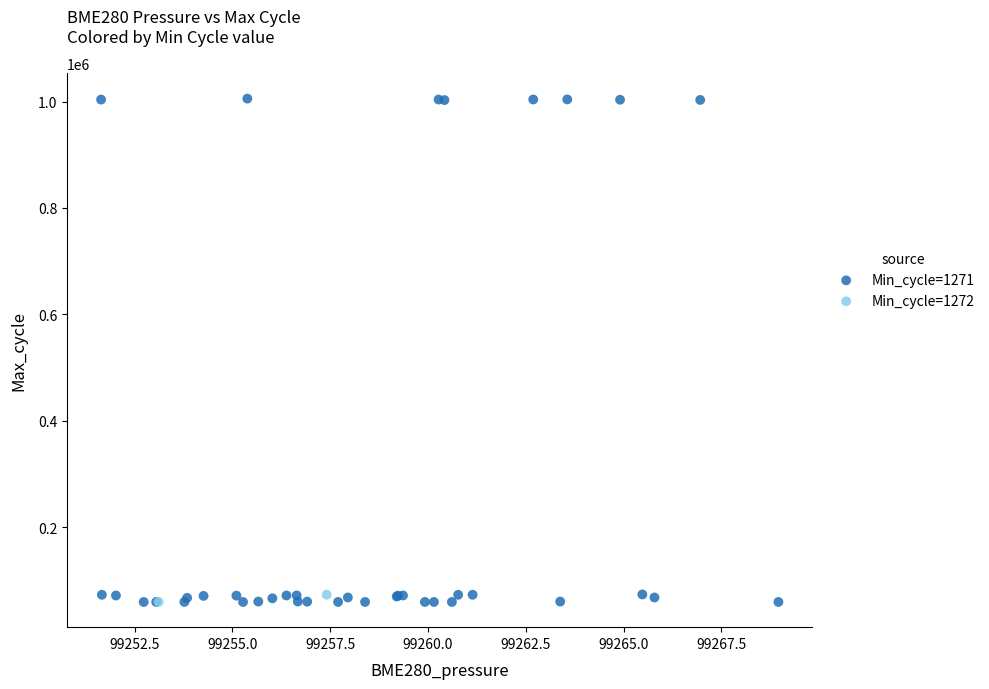

Which series has the largest Y range (max minus min)?

Min_cycle=1271